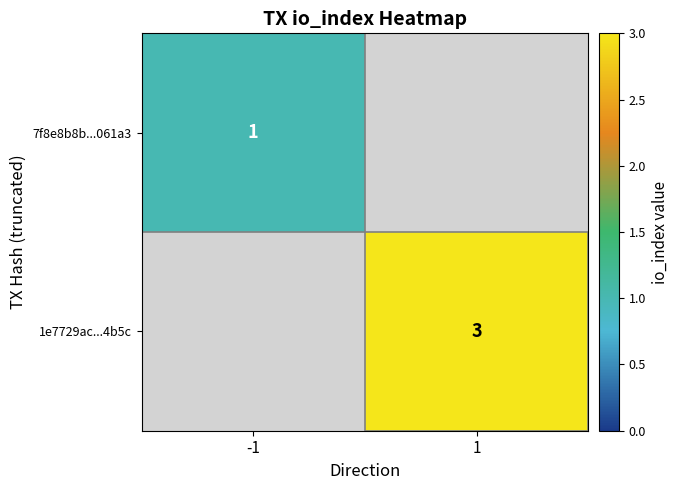

True or false: 7f8e8b8b...061a3 has a value of 1 at -1.

True